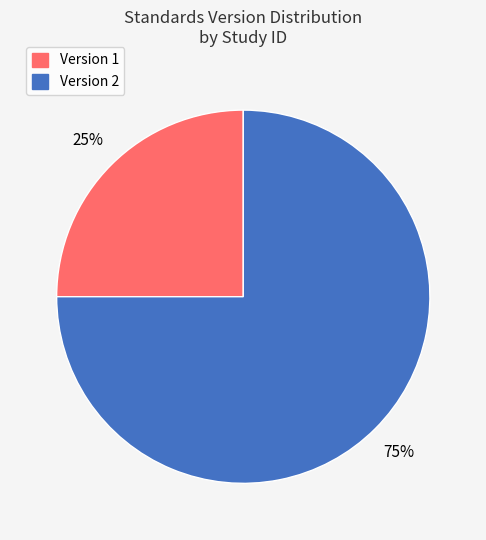

Does any single category account for the majority?

Yes